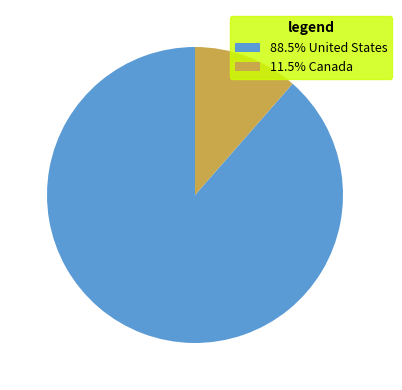

Does 11.5% Canada account for over 50% of the chart?

No